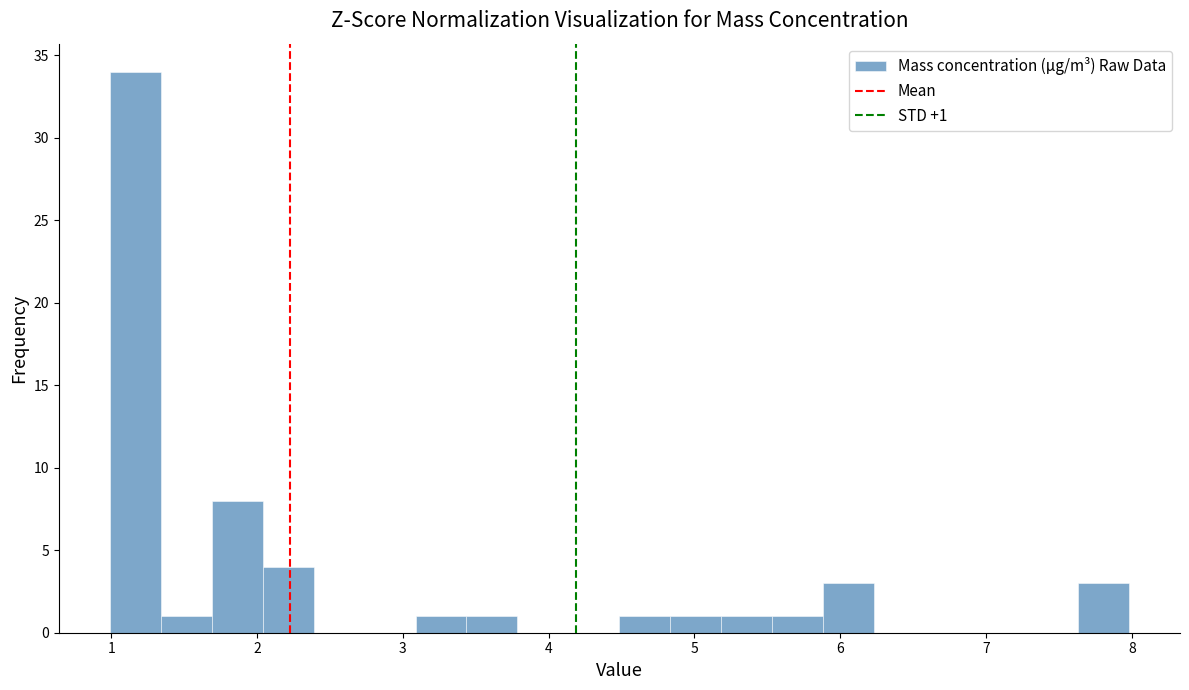

Around what value on the x-axis is the tallest bar? Give the approximate position of its centre, as read against the axis.

1.2